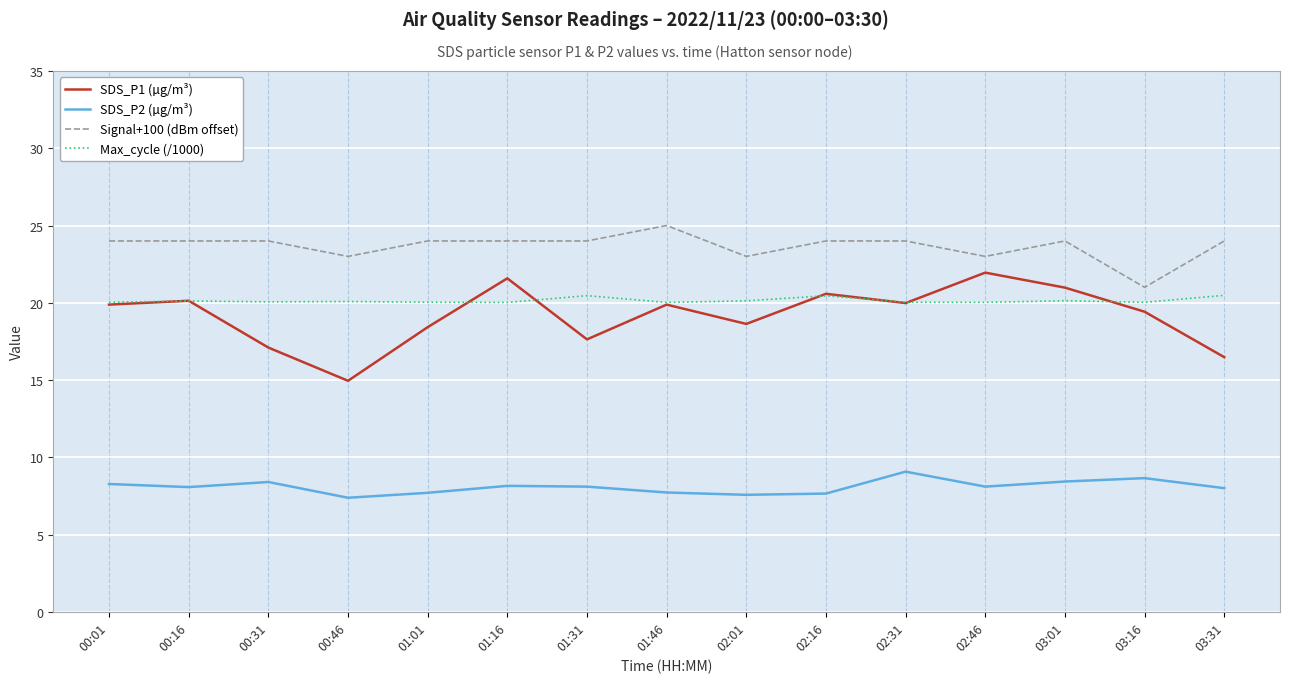

Is this an area chart (filled region under the line)?

No